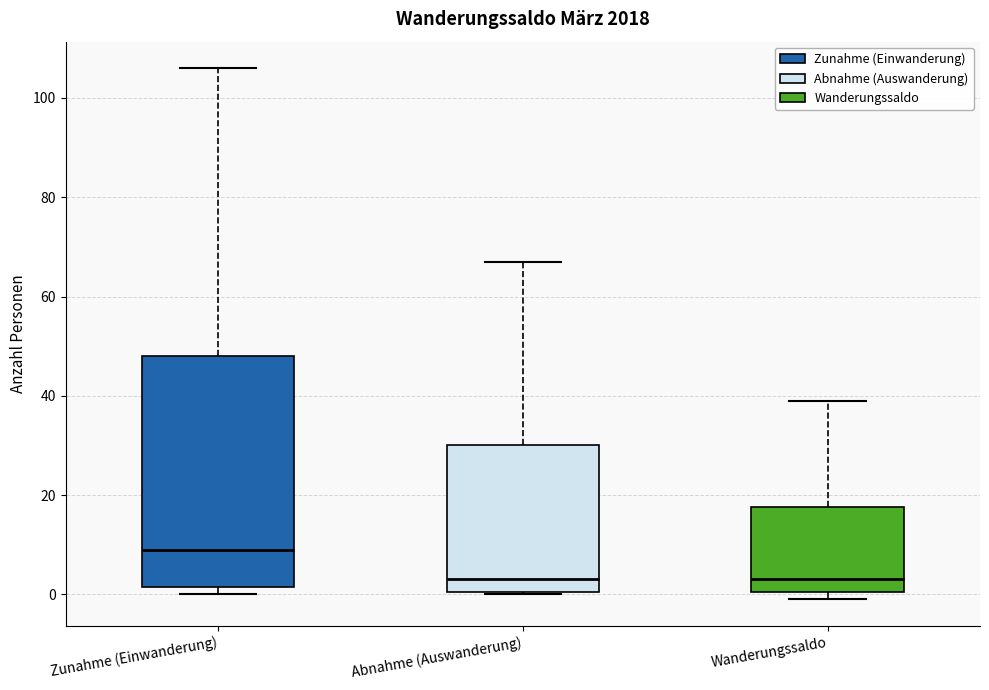

Reading left to right, transcribe this box plot: for each box, give where its median line is, the range the box spans, and where its two whiskers end, as read against the y-axis. The values are not printed on the chart, so give them approximately, as read against the axis.

Zunahme (Einwanderung): median 10, box 2 to 48, whiskers 0 to 106
Abnahme (Auswanderung): median 4, box 0 to 30, whiskers 0 to 68
Wanderungssaldo: median 4, box 0 to 18, whiskers 0 (just below the box's lower edge) to 40